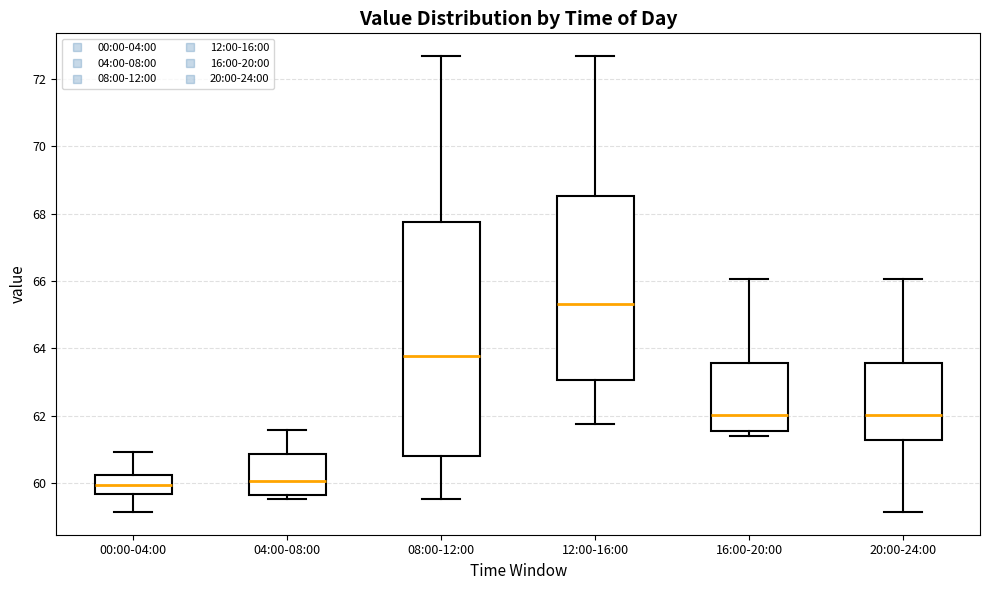

Reading left to right, transcribe this box plot: for each box, give where its median line is, the range the box spans, and where its two whiskers end, as read against the y-axis. The values are not printed on the chart, so give them approximately, as read against the axis.

00:00-04:00: median 60.0, box 59.6 to 60.2, whiskers 59.2 to 61.0
04:00-08:00: median 60.0, box 59.6 to 60.8, whiskers 59.6 (just below the box's lower edge) to 61.6
08:00-12:00: median 63.8, box 60.8 to 67.8, whiskers 59.6 to 72.6
12:00-16:00: median 65.4, box 63.0 to 68.6, whiskers 61.8 to 72.6
16:00-20:00: median 62.0, box 61.6 to 63.6, whiskers 61.4 to 66.0
20:00-24:00: median 62.0, box 61.2 to 63.6, whiskers 59.2 to 66.0